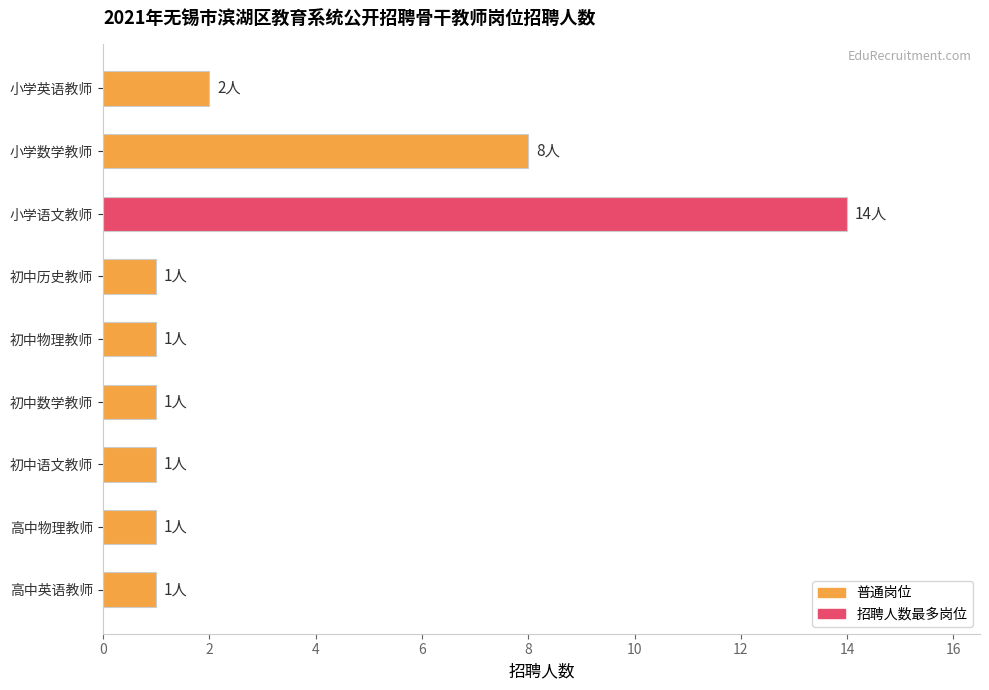

True or false: the data shows 2 at 初中数学教师.

False